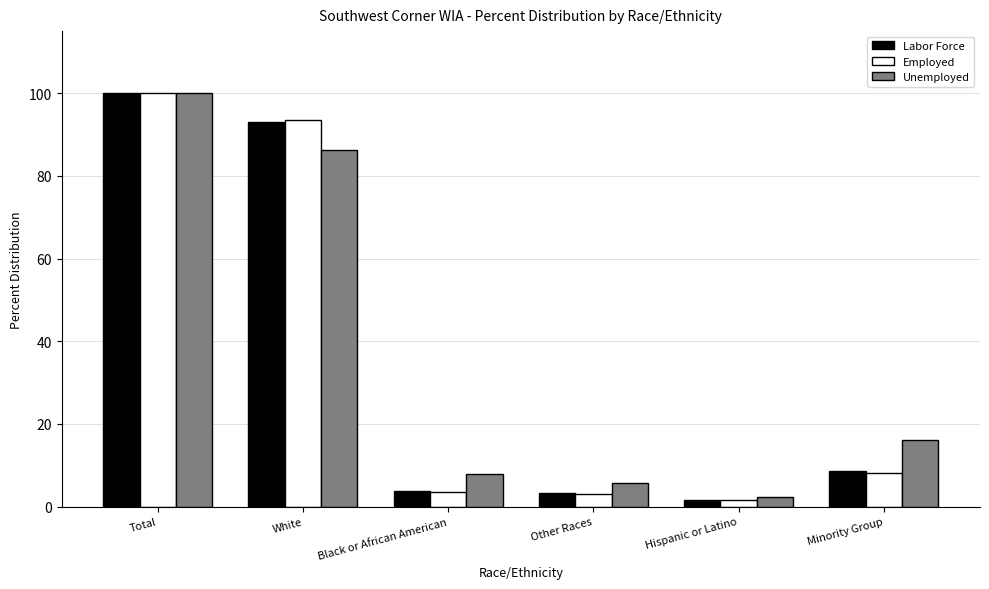

How many bars are there in total?

18